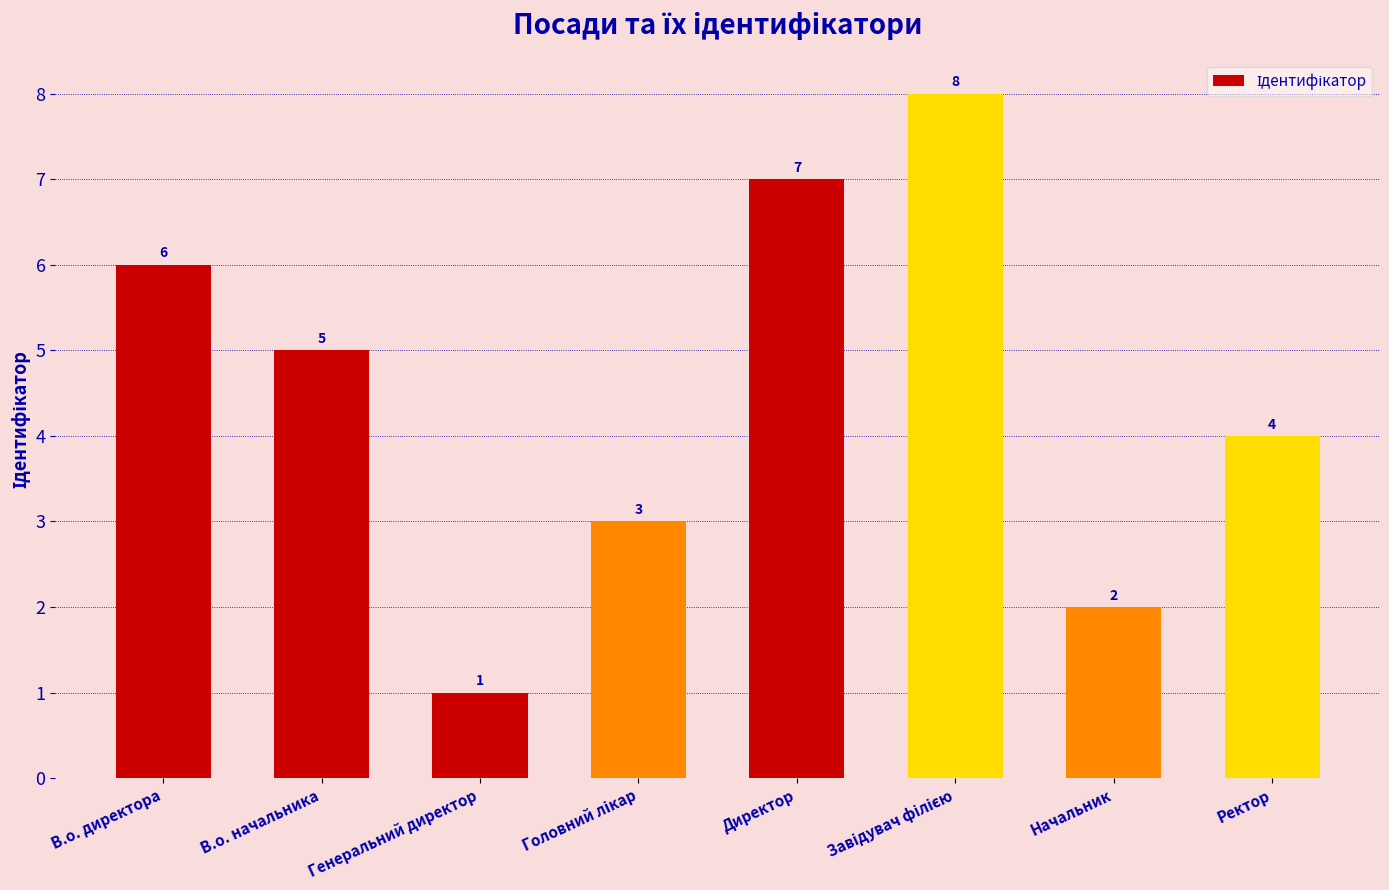

At which category does the chart reach its minimum across all series?

Генеральний директор